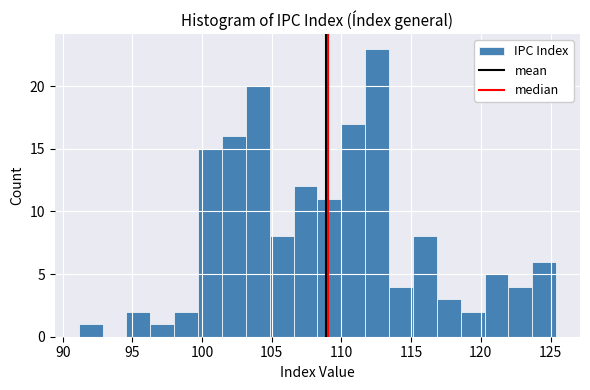

Around what value on the x-axis is the tallest bar? Give the approximate position of its centre, as read against the axis.

112.5